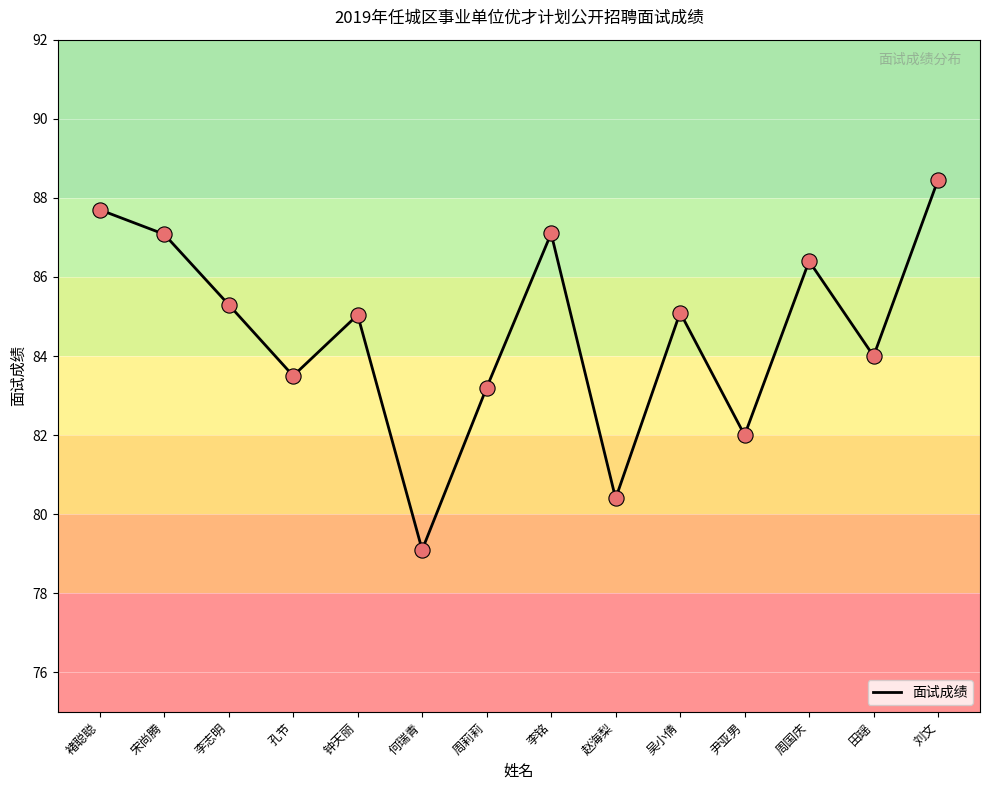

What is the ratio of the value at 周国庆 to the value at 孔节?

1.0